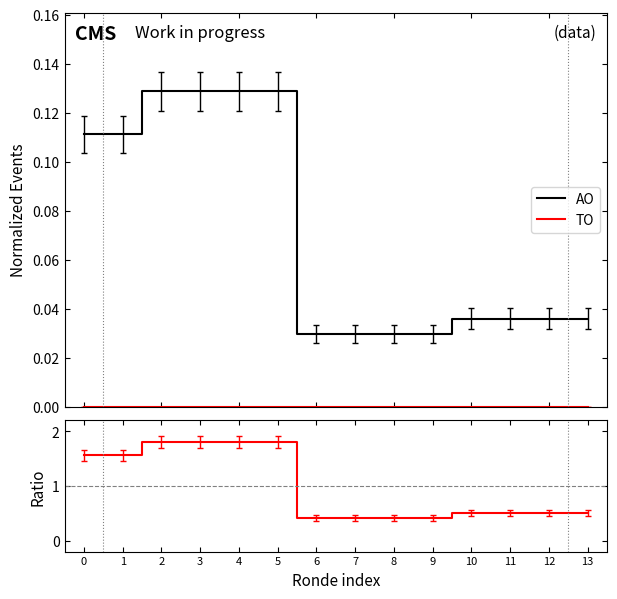

True or false: AO has more than 1 points higher than both neighbors.

False